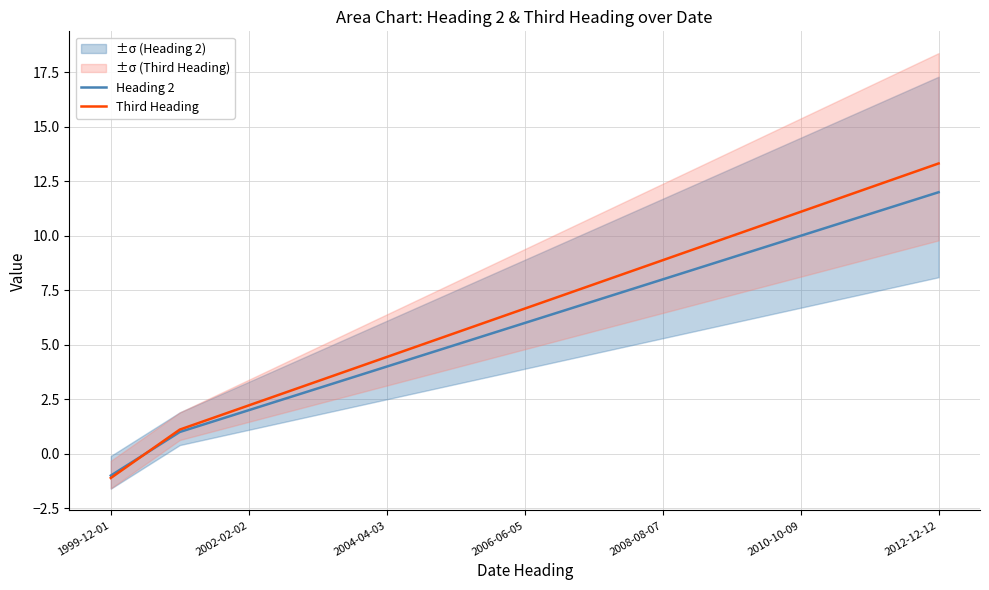

How many positive values does the Heading 2 series have?

12